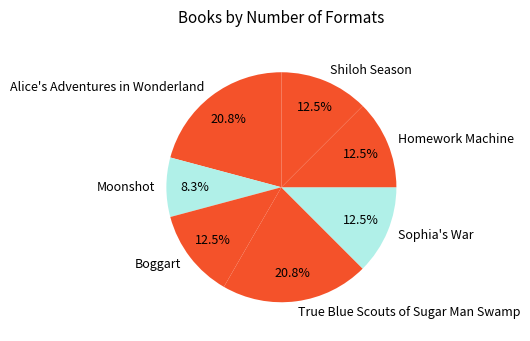

What portion of the pie excludes Alice's Adventures in Wonderland?

79.2%